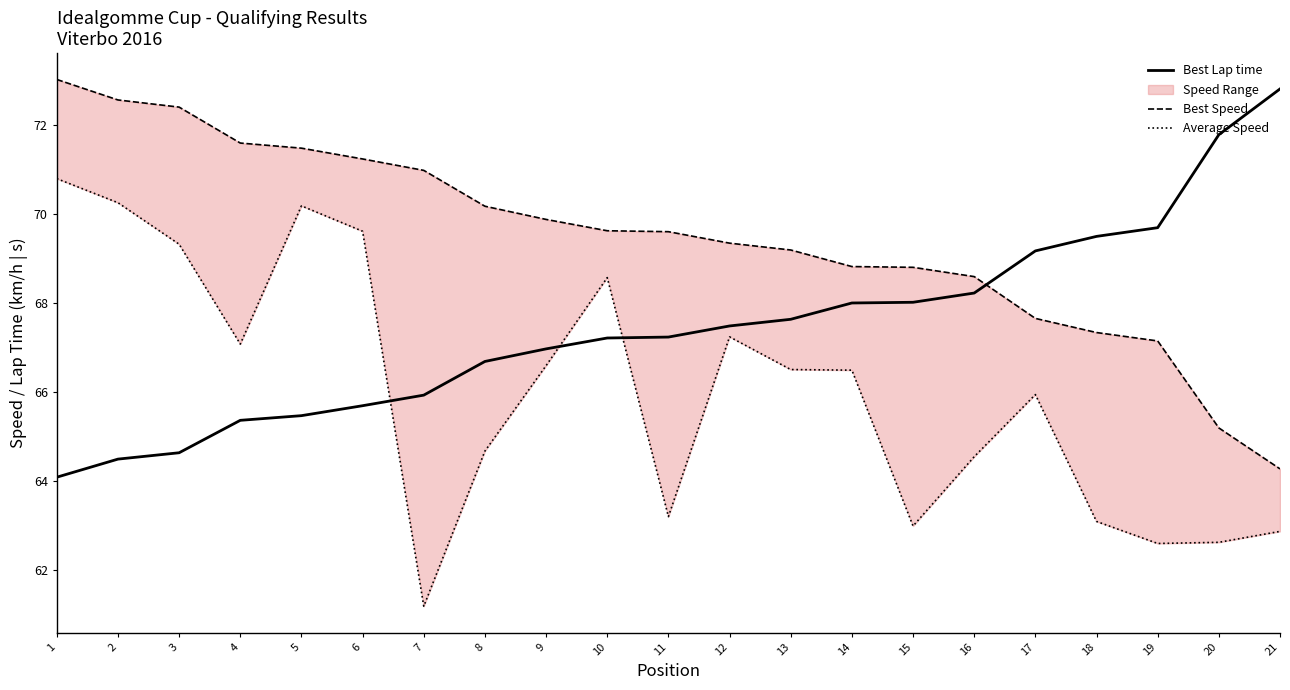

What is the highest value of the Best Lap time series?

72.8